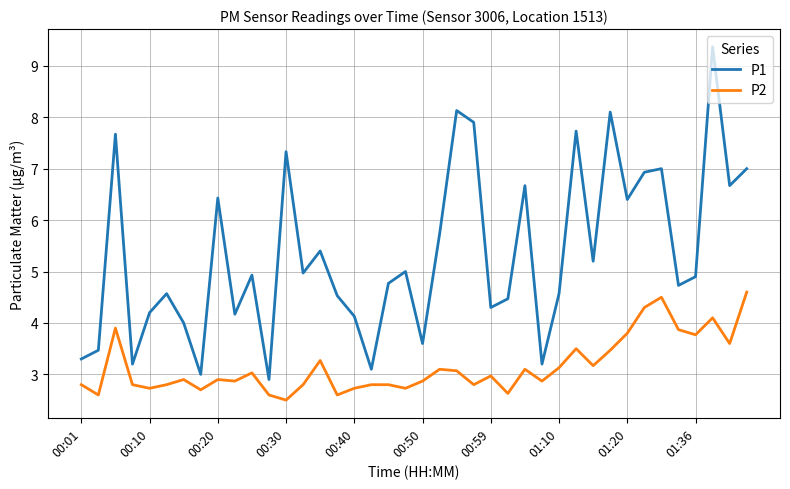

What is the minimum value for P1?

2.9